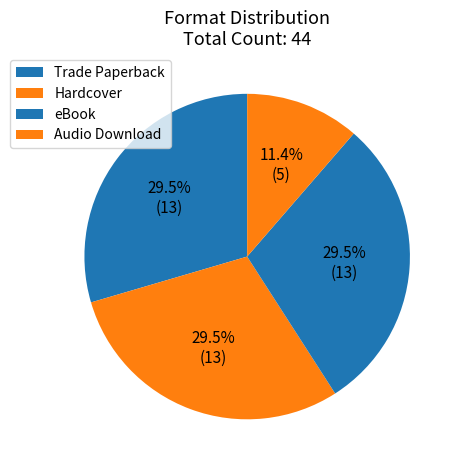

Combined, what portion of the pie is Trade Paperback and Hardcover?

59.1%